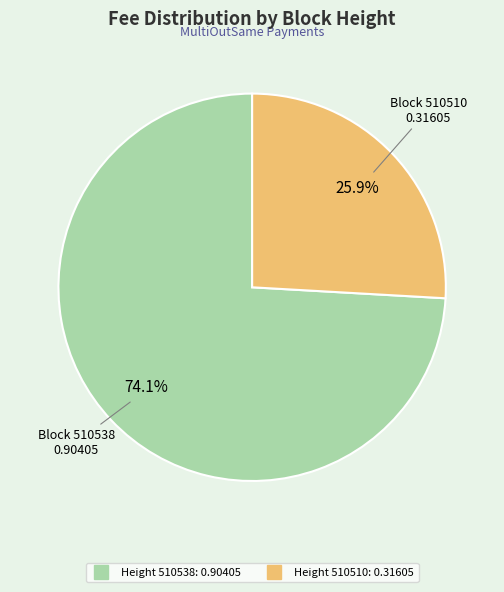

To the nearest percent, what is the average slice percentage?

50%